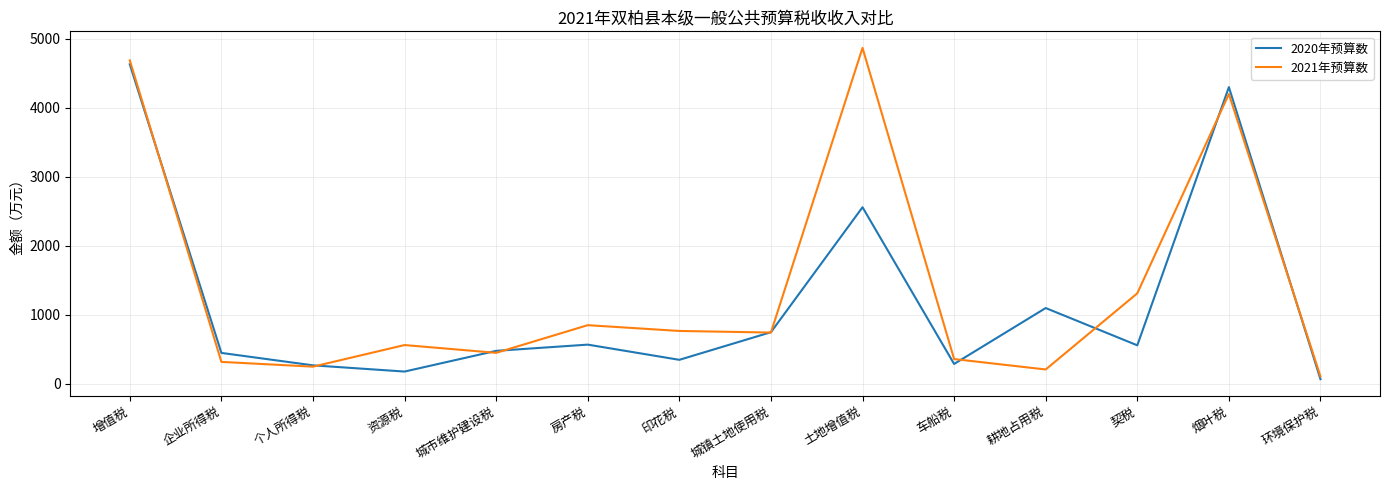

What is the minimum value for 2021年预算数?

110